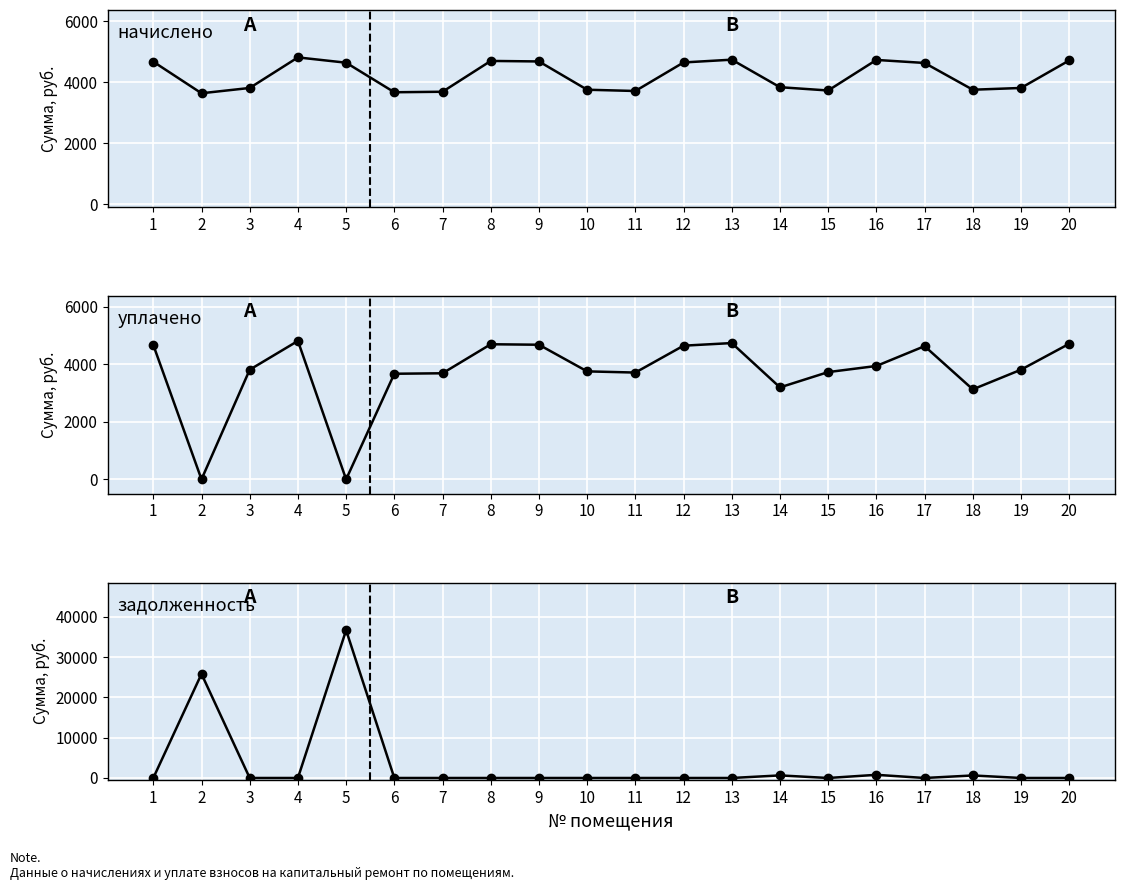

Where does the уплачено series first go above 3817?

1